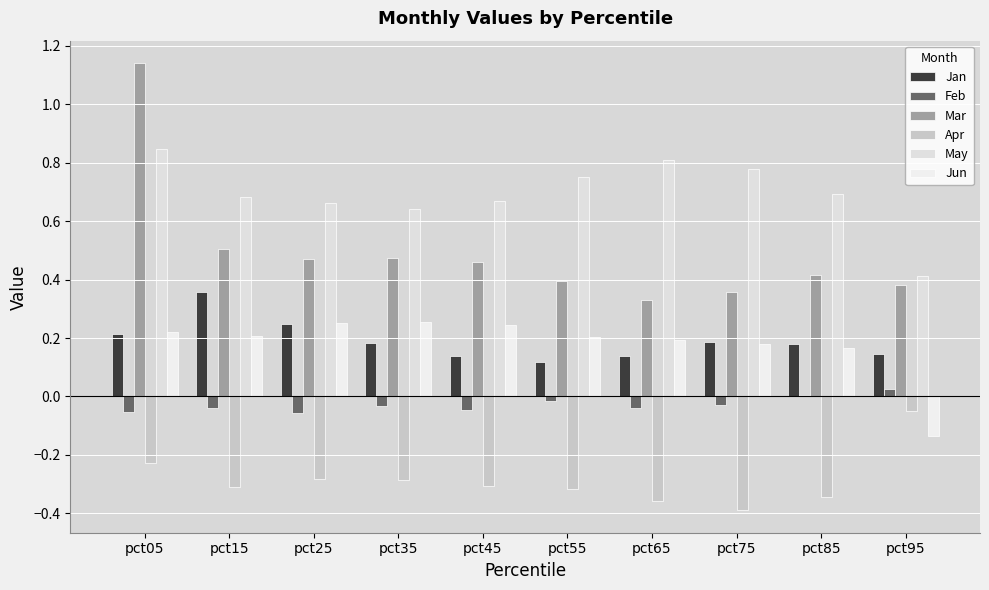

At which label does Apr reach its peak?

pct95